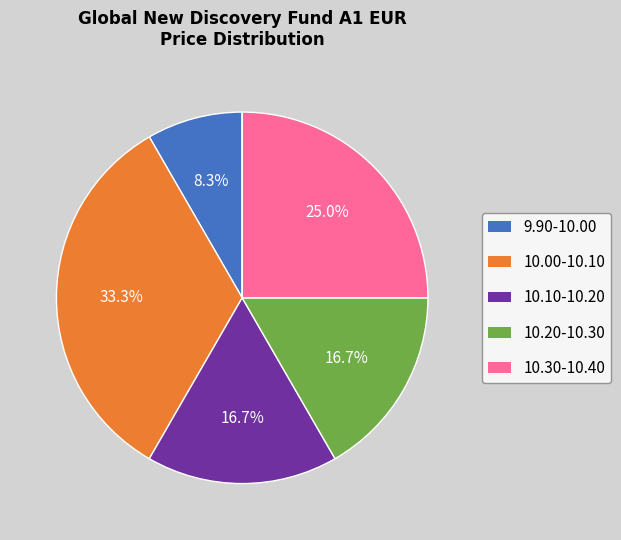

Is there a majority slice in this chart?

No